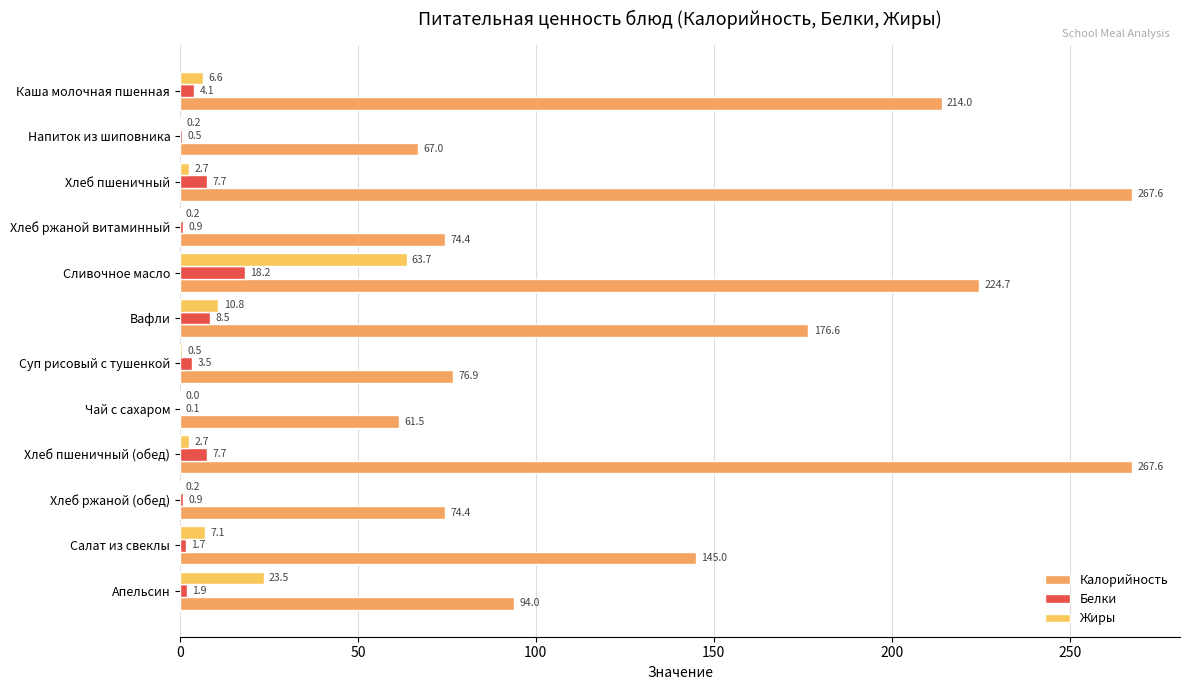

How many distinct data groups are displayed?

3